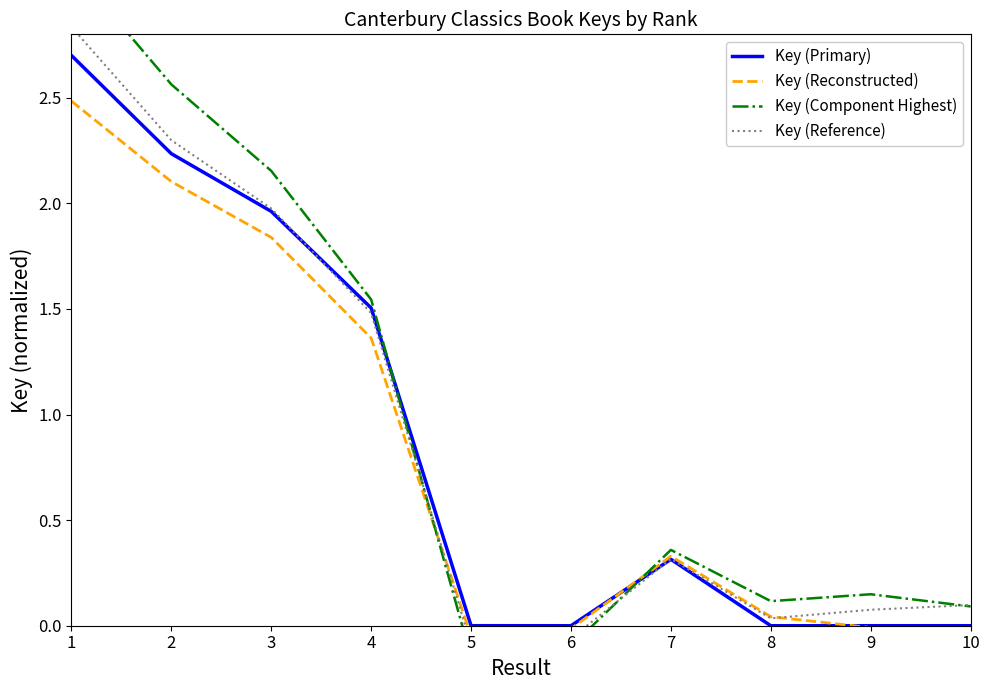

Reading left to right, list all the values displayed in this chart.

Key (Primary): 2.7	2.2	2.0	1.5	0.0	0.0	0.3	0.0	0.0	0.0
Key (Reconstructed): 2.5	2.1	1.8	1.4	-0.0	-0.0	0.3	0.0	-0.0	-0.0
Key (Component Highest): 3.1	2.6	2.2	1.5	-0.1	-0.1	0.4	0.1	0.1	0.1
Key (Reference): 2.8	2.3	2.0	1.5	-0.1	-0.1	0.3	0.0	0.1	0.1